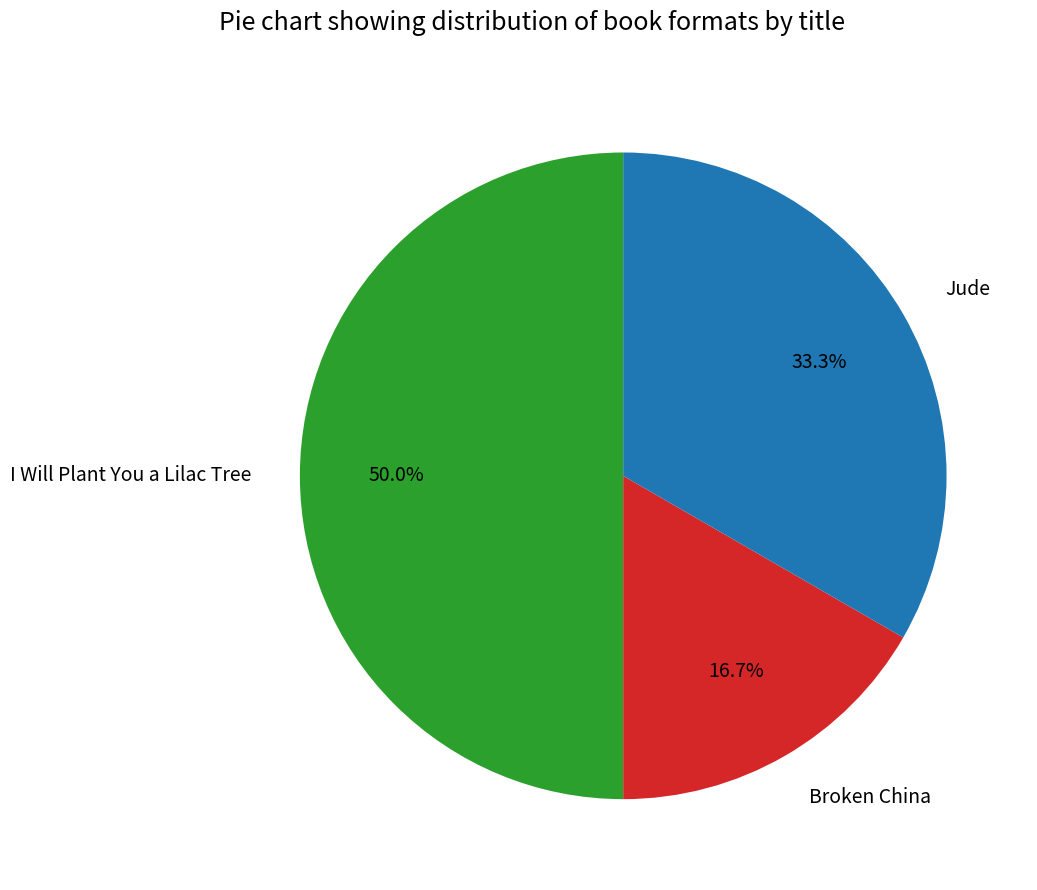

To the nearest percent, what percentage of the pie is Broken China?

17%